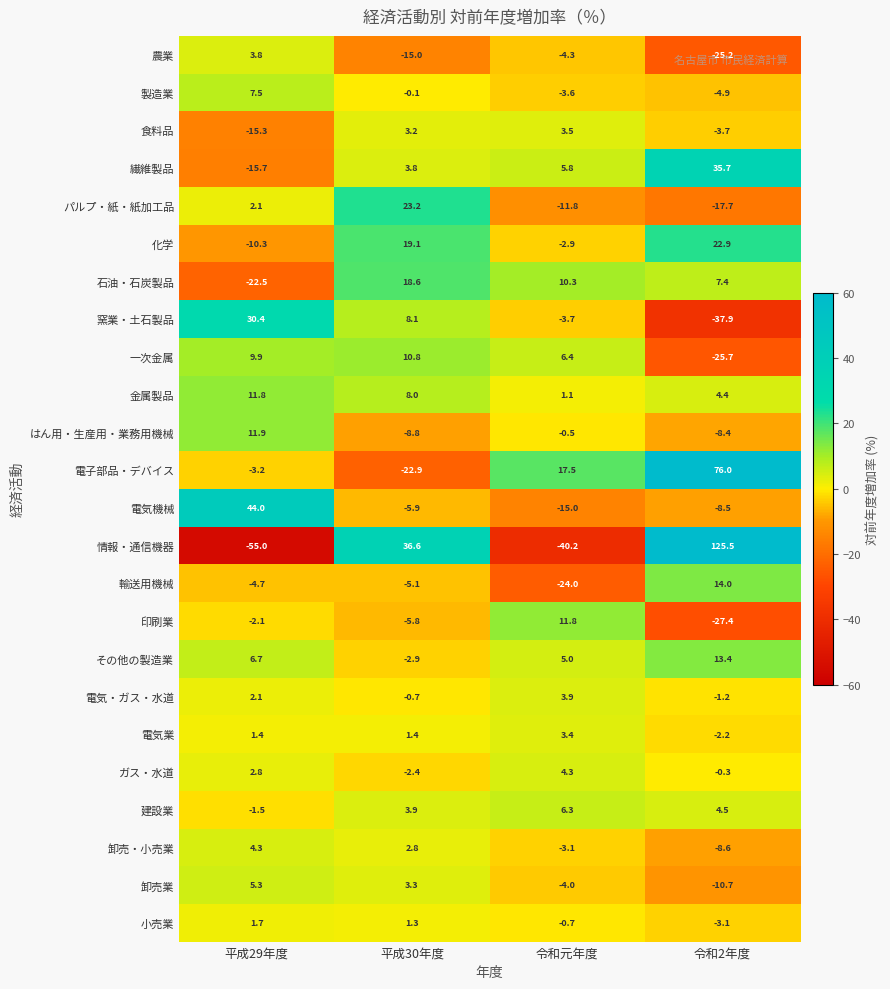

Which category has the highest value in the 電気機械 series?

平成29年度